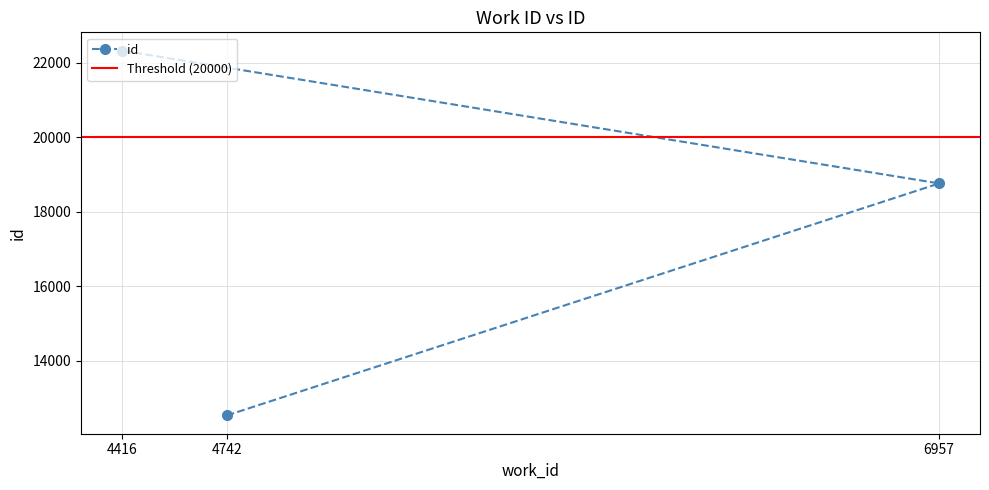

What is the label of the 2nd point from the right?

6957